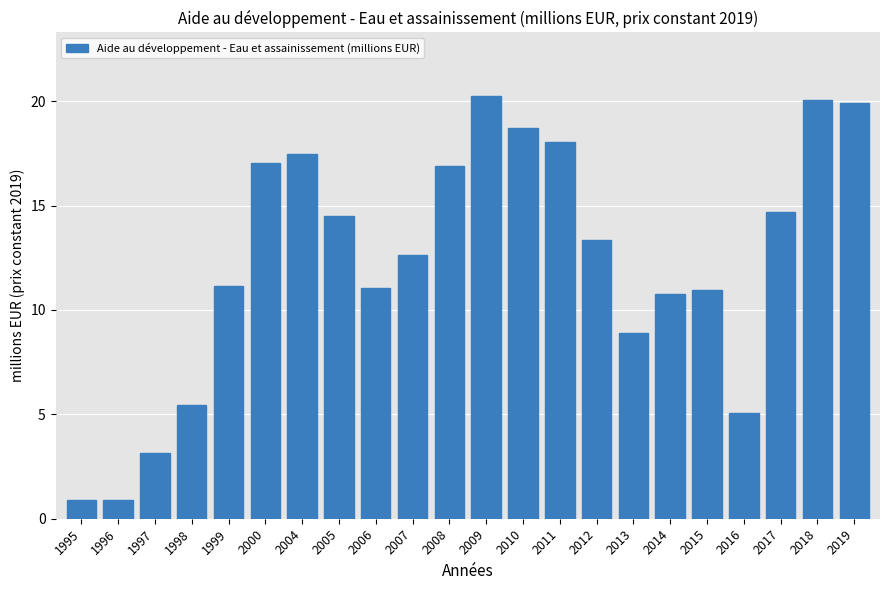

What is the change in value from 2015 to 2016?

-5.9